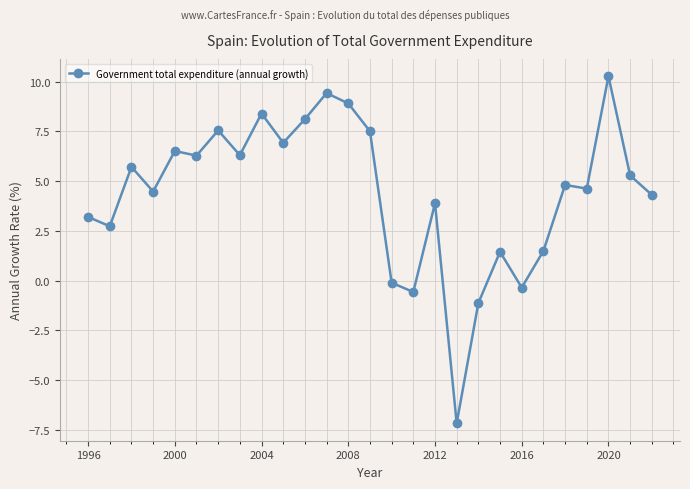

How many values are below zero?

5